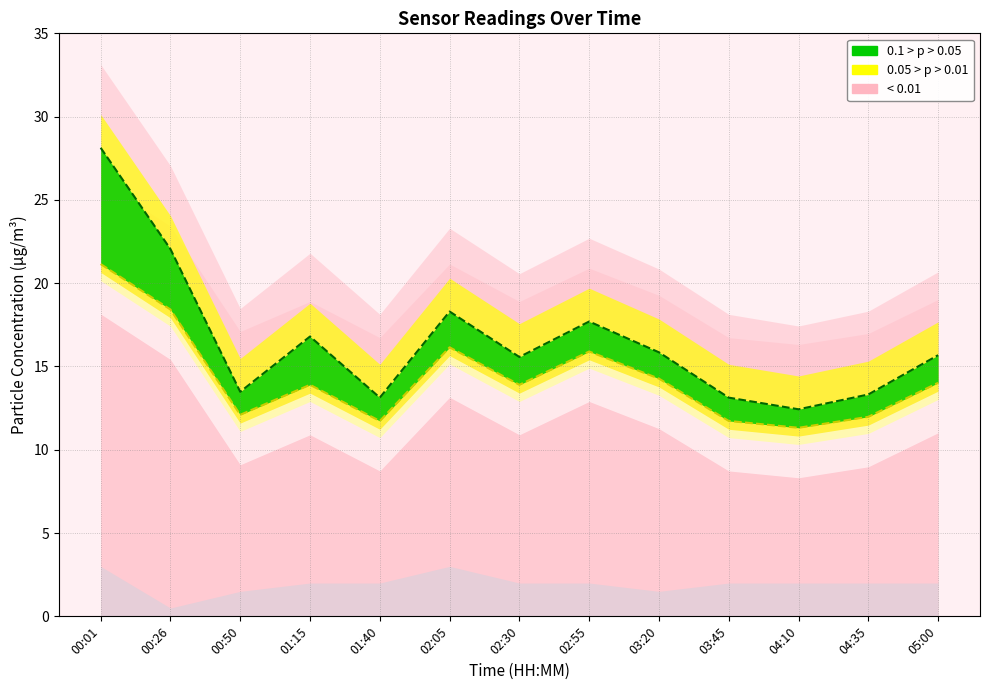

The value of SDS_P2 at 04:35 is 12.0. True or false?

True